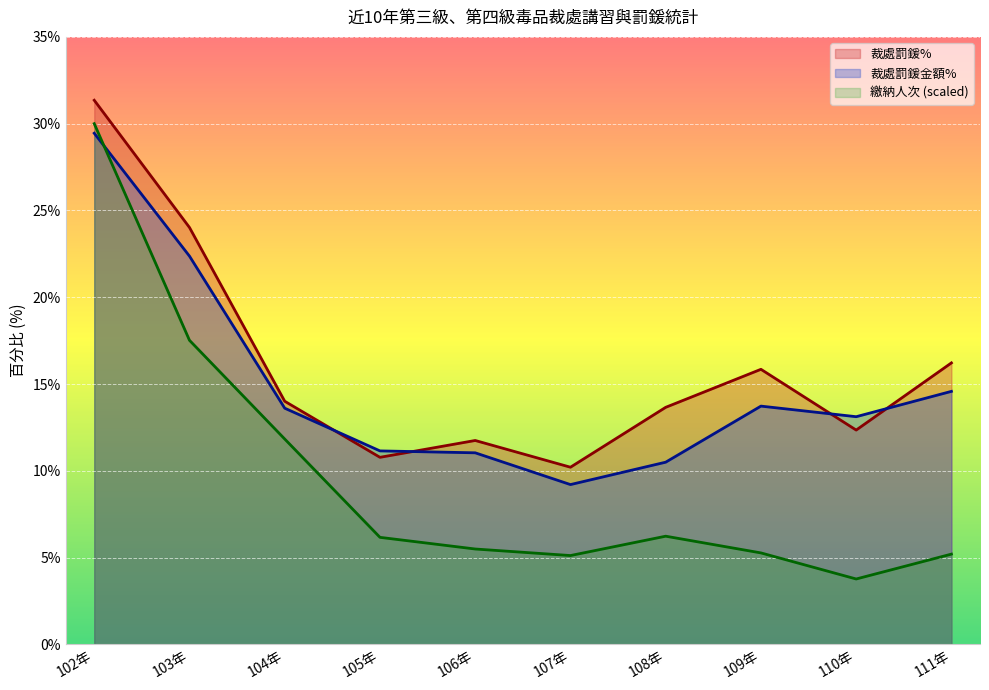

After their last crossing, which series has the higher values: 裁處罰鍰金額% or 裁處罰鍰%?

裁處罰鍰%